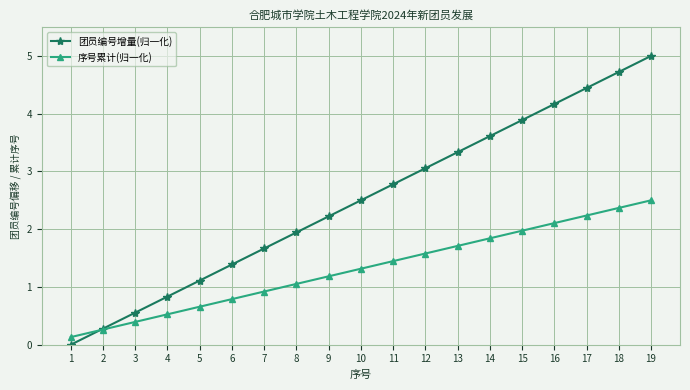

What is the sum of the 序号累计(归一化) values at 18 and 10?

3.7